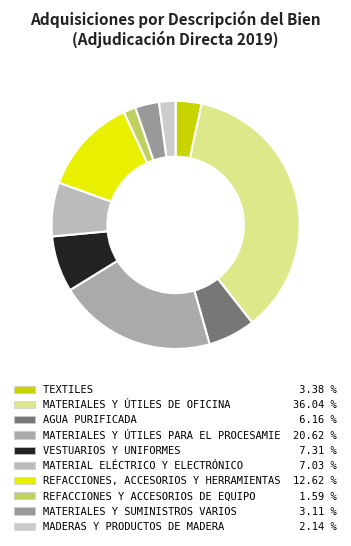

How many segments does this pie chart have?

10